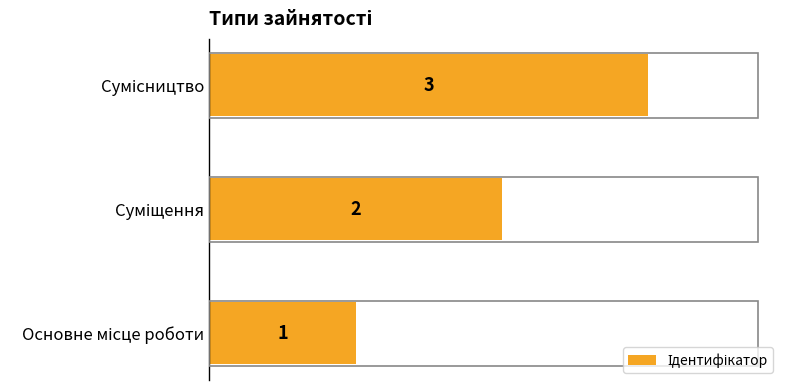

Count the number of data series in this chart.

1